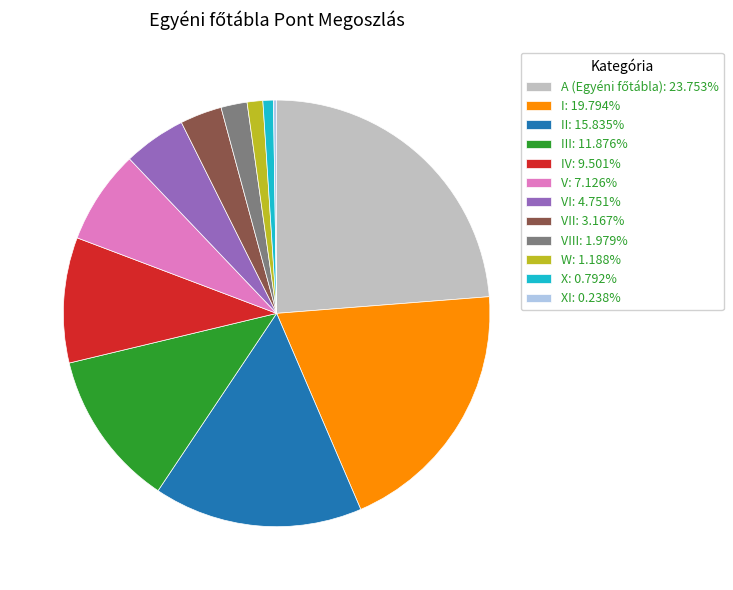

Do X: 0.792% and V: 7.126% together represent more than half of the pie?

No